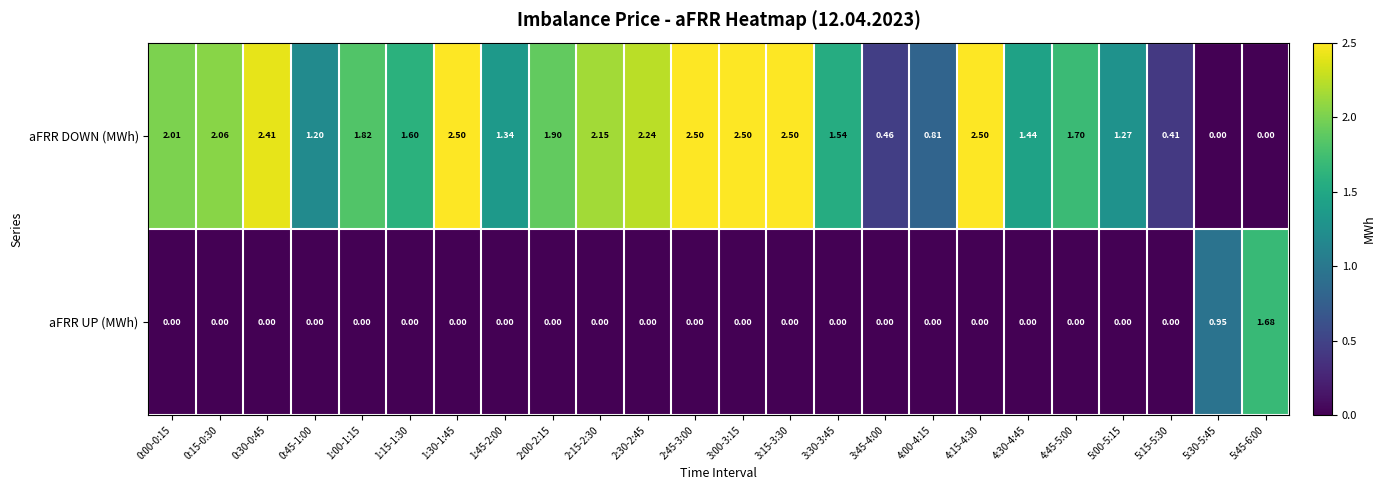

At 5:00-5:15, list the series in order from smallest to largest.

aFRR UP (MWh), aFRR DOWN (MWh)